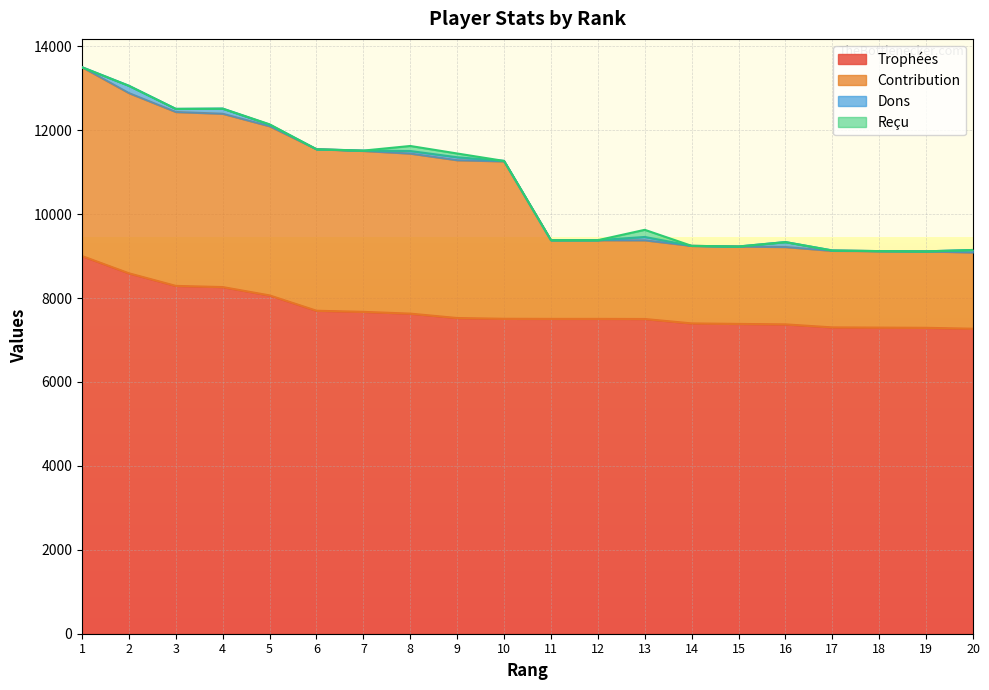

True or false: Trophées and Contribution intersect in this chart.

False